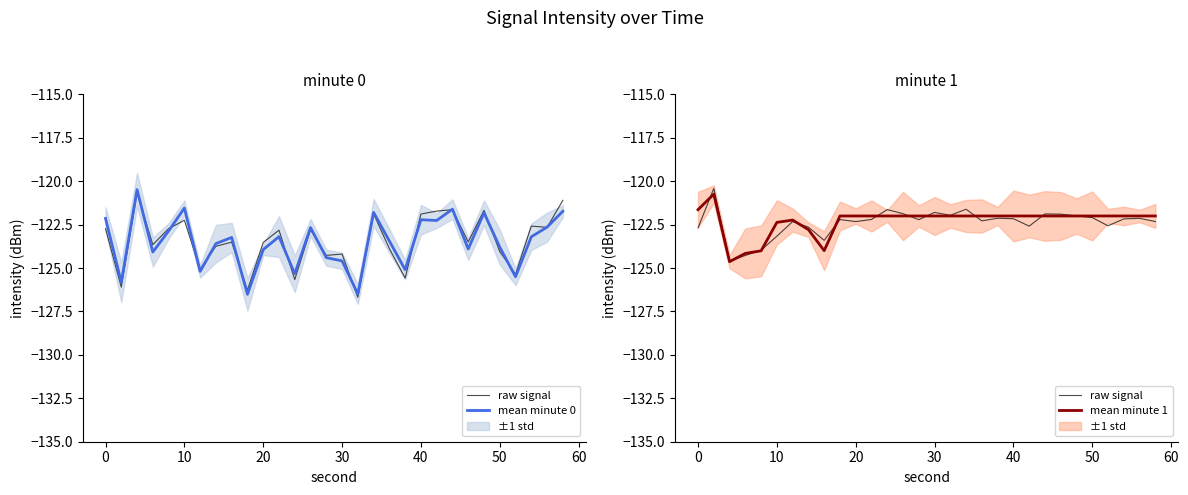

True or false: mean minute 0 has more than 0 interior local peaks.

True